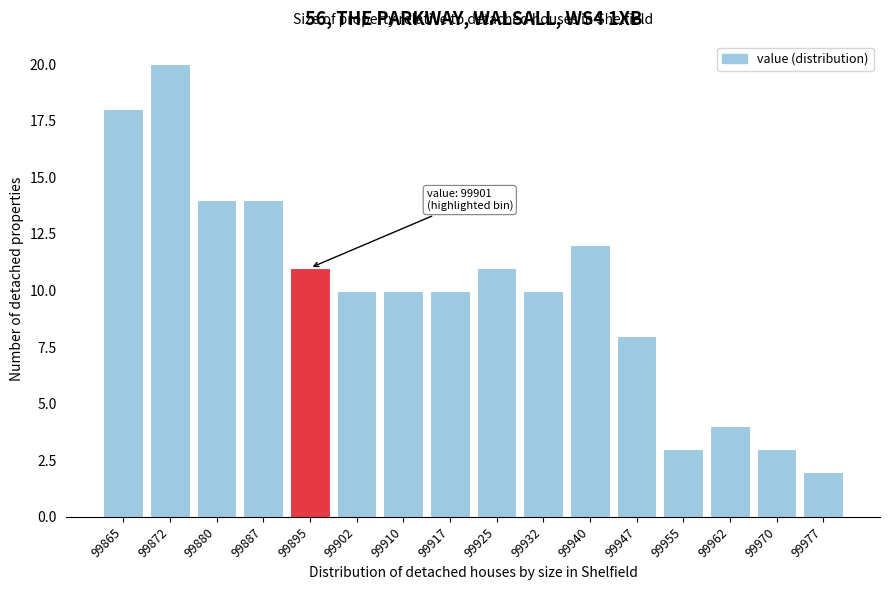

Reading left to right, extract all data points from this chart.

18	20	14	14	11	10	10	10	11	10	12	8	3	4	3	2